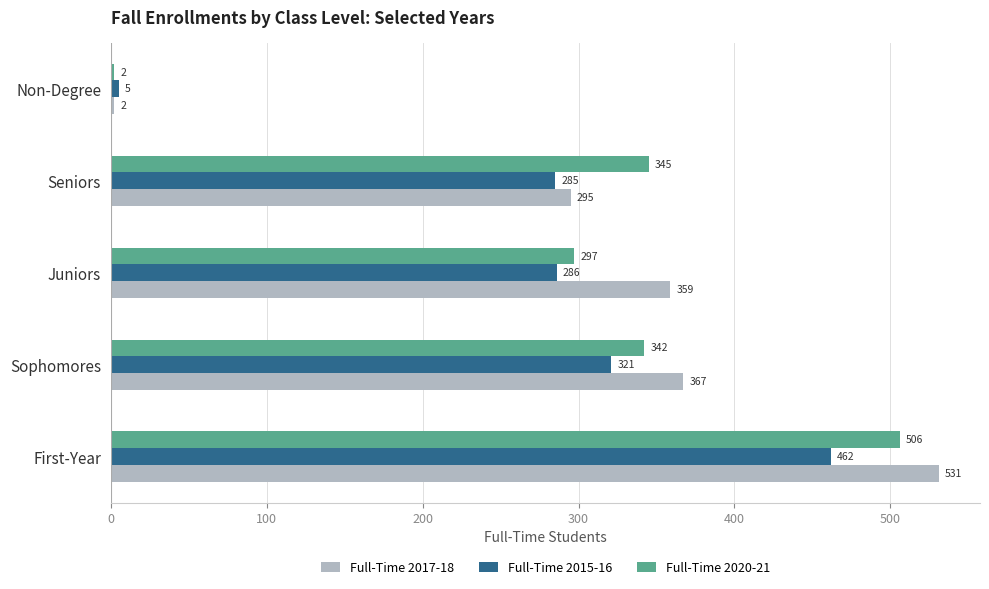

What are all the series names shown in the legend?

Full-Time 2017-18, Full-Time 2015-16, Full-Time 2020-21